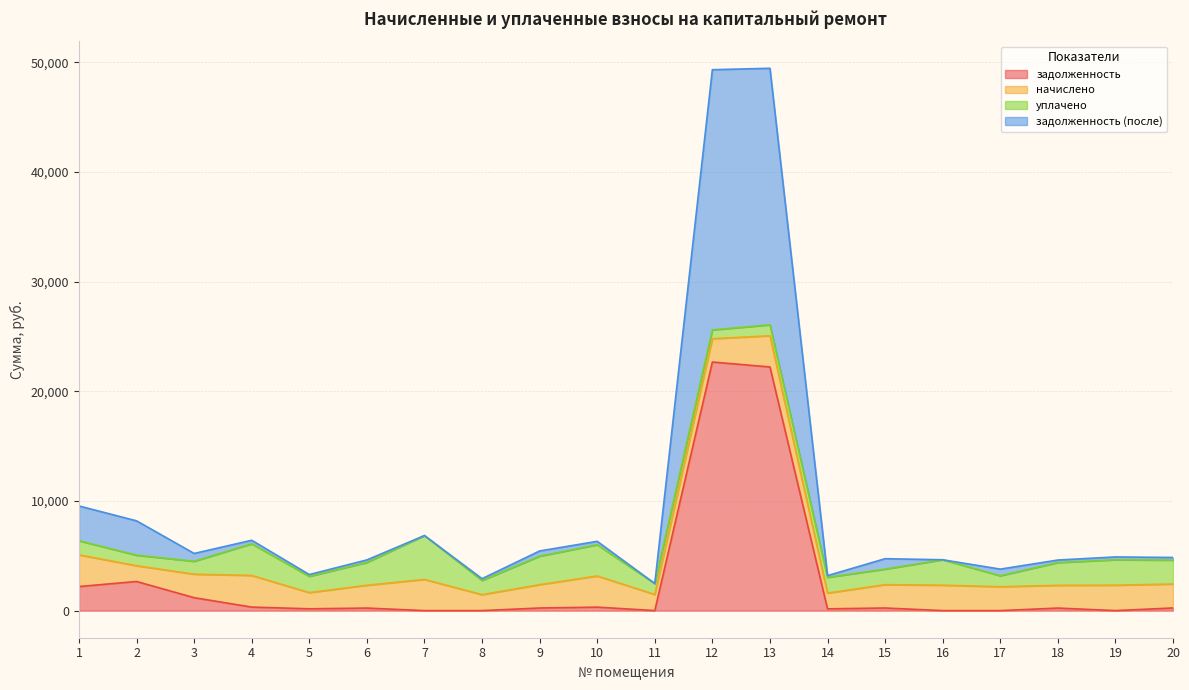

What is the highest value of the задолженность series?

22666.0